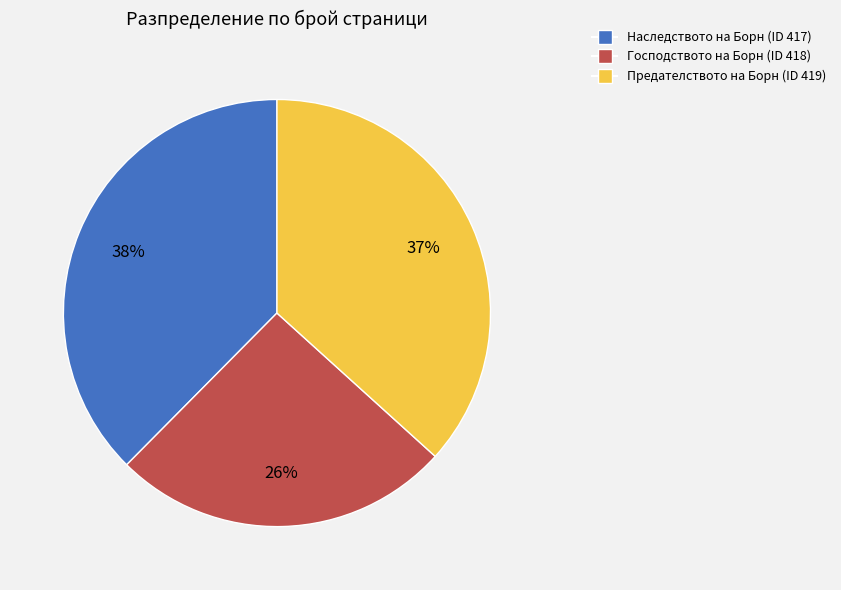

To the nearest percent, what is the difference between the largest and smallest slice percentages?

12%